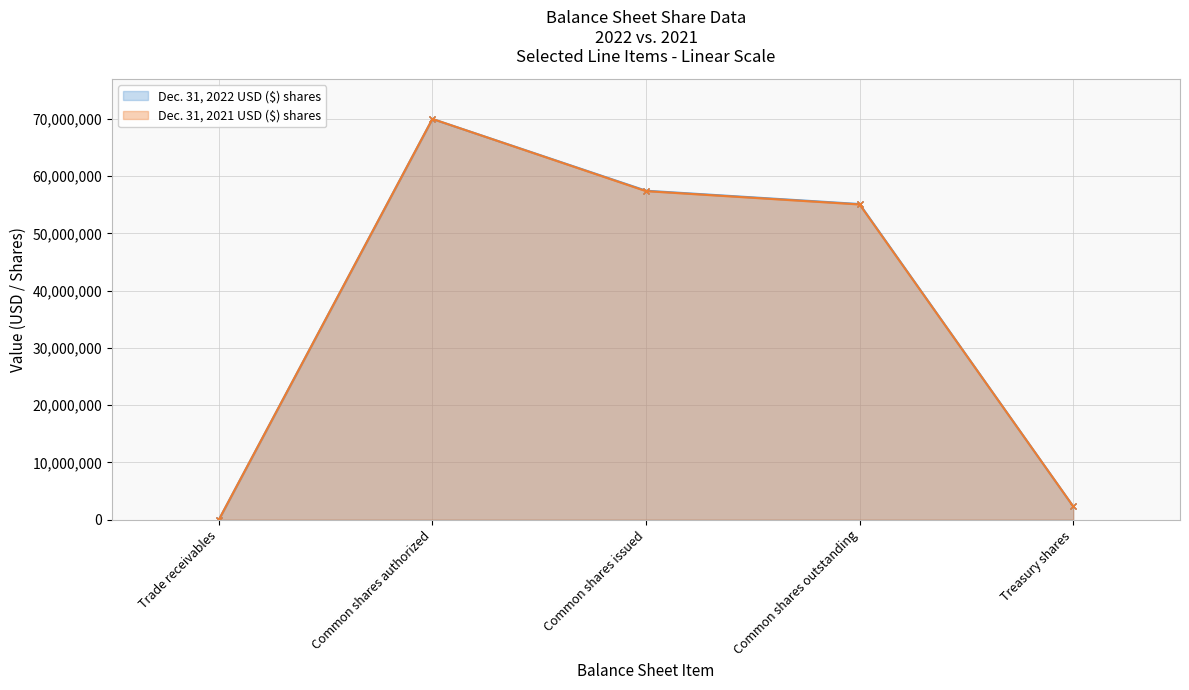

True or false: Dec. 31, 2021 USD ($) shares has a value of 55065009 at Common shares outstanding.

True